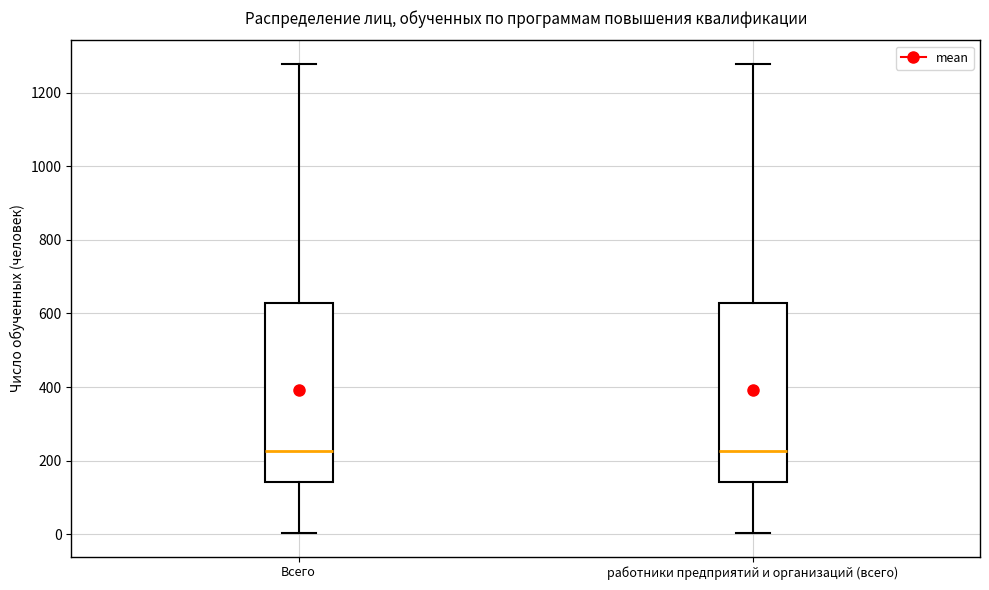

Where does the lower whisker of the box for работники предприятий и организаций (всего) end on the y-axis? The values are not printed on the chart, so give them approximately, as read against the axis.

0